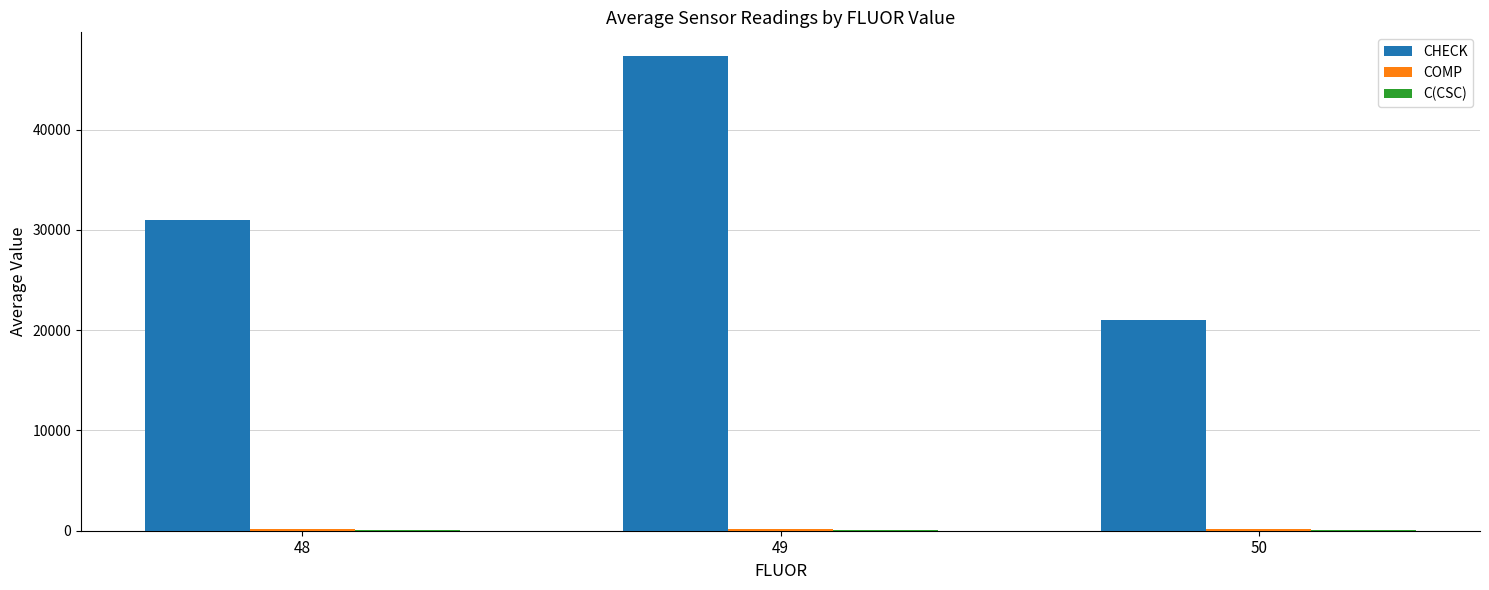

Between 48 and 49, which series saw the biggest shift?

CHECK